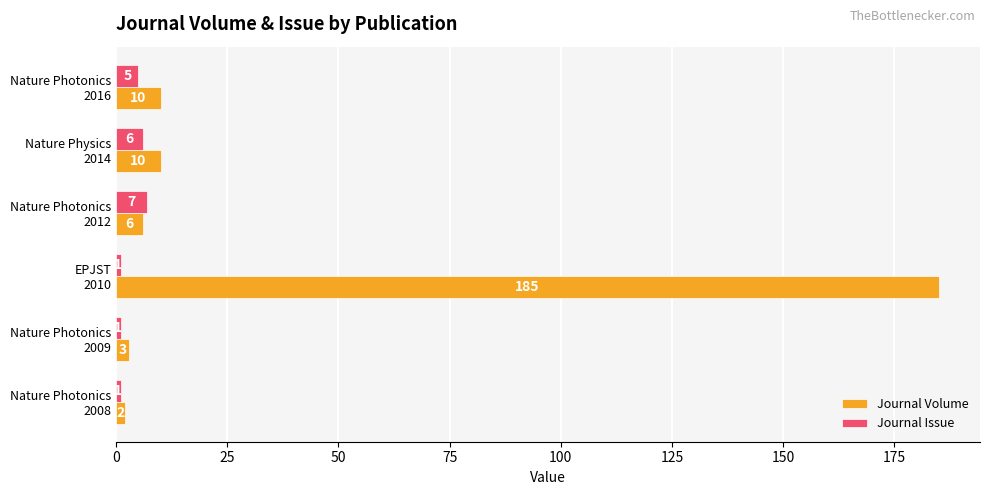

What are all the series names shown in the legend?

Journal Volume, Journal Issue